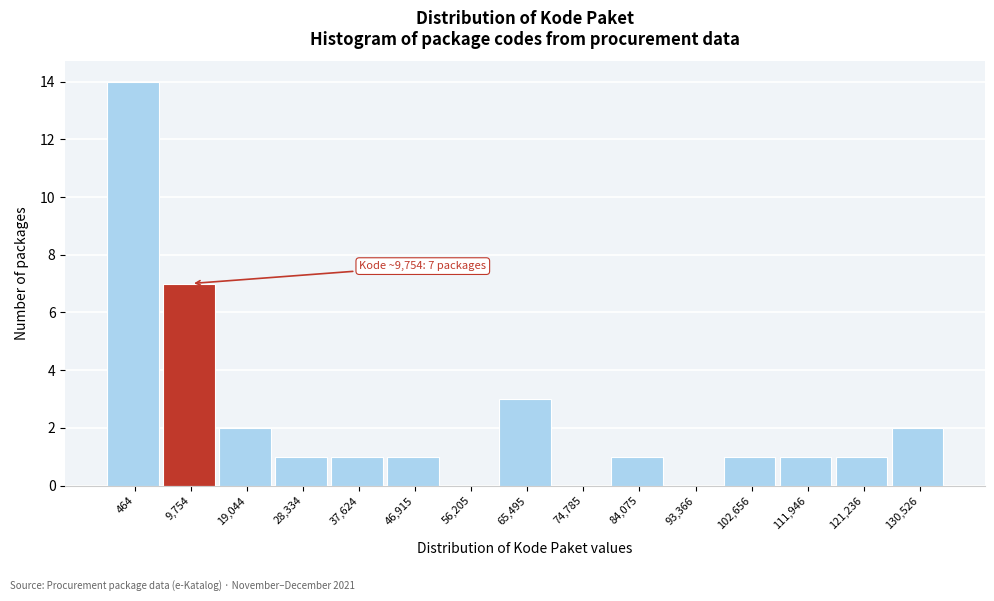

Reading left to right, extract all data points from this chart.

464=14	9,754=7	19,044=2	28,334=1	37,624=1	46,915=1	56,205=0	65,495=3	74,785=0	84,075=1	93,366=0	102,656=1	111,946=1	121,236=1	130,526=2